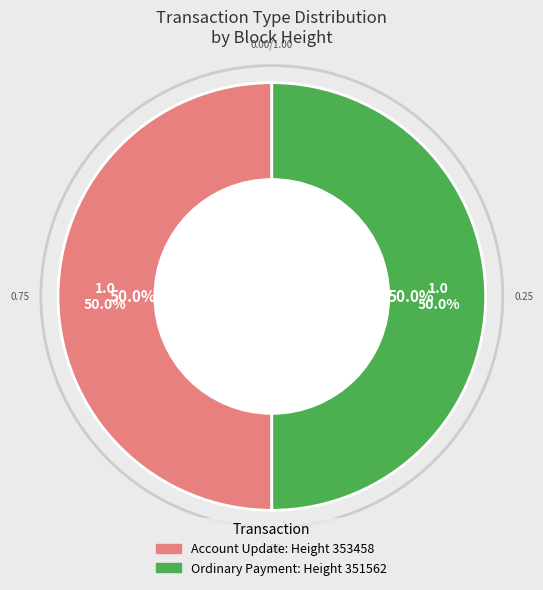

Which slice is the largest?

351562